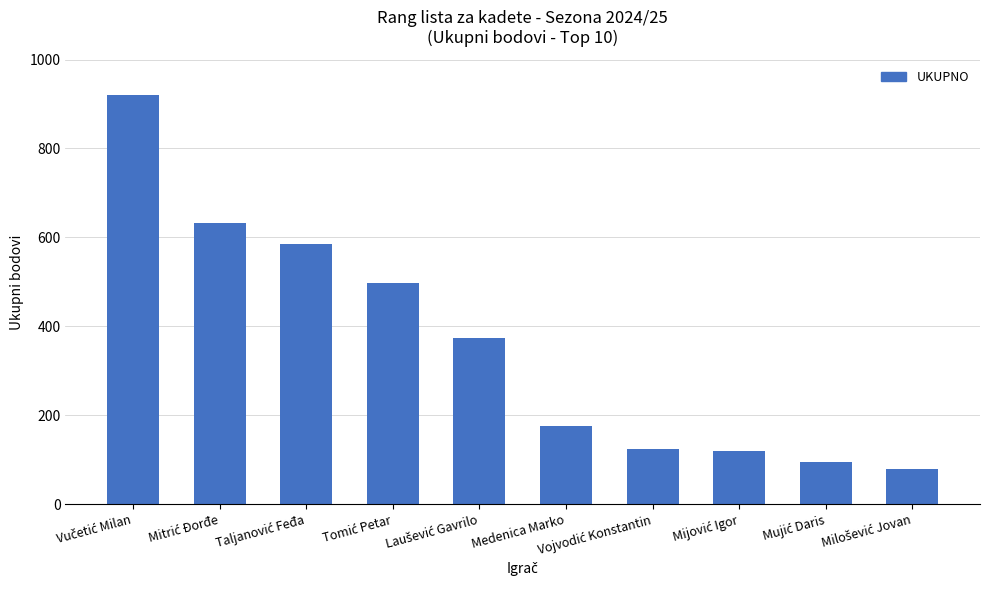

What is the difference between the second highest and minimum values?

551.6